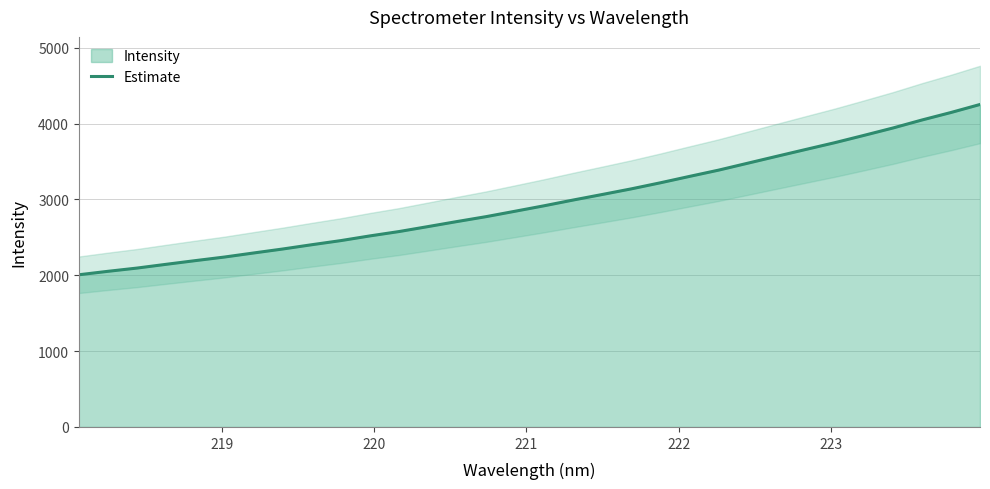

What is the lowest value of the Estimate series?

2006.5